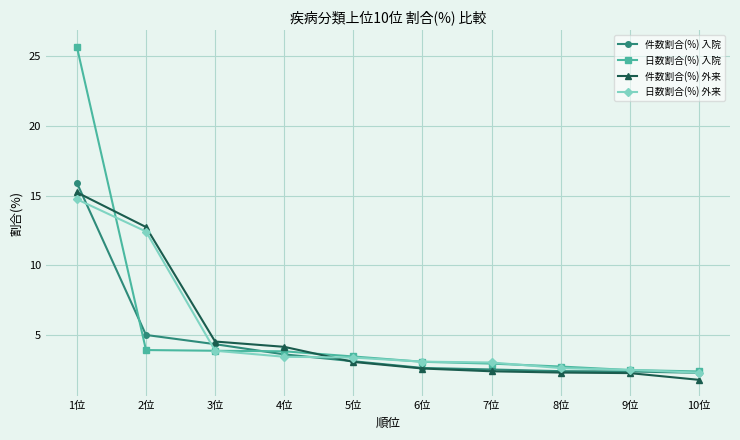

What is the difference between the highest and lowest values at 5位?

0.4